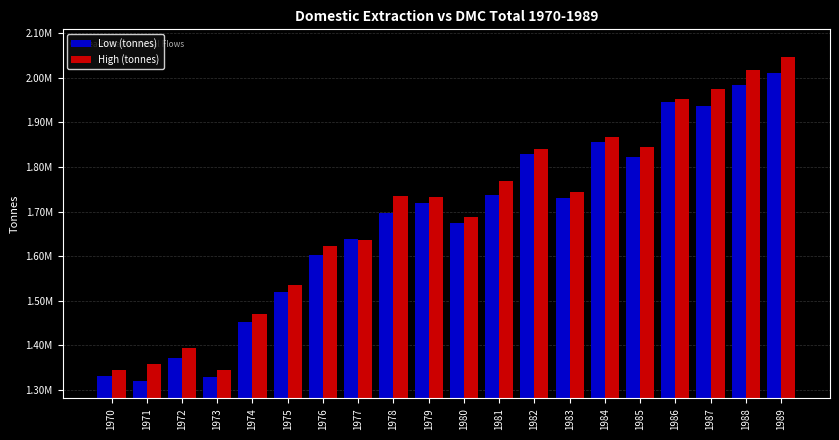

Does the chart contain stacked bars?

No